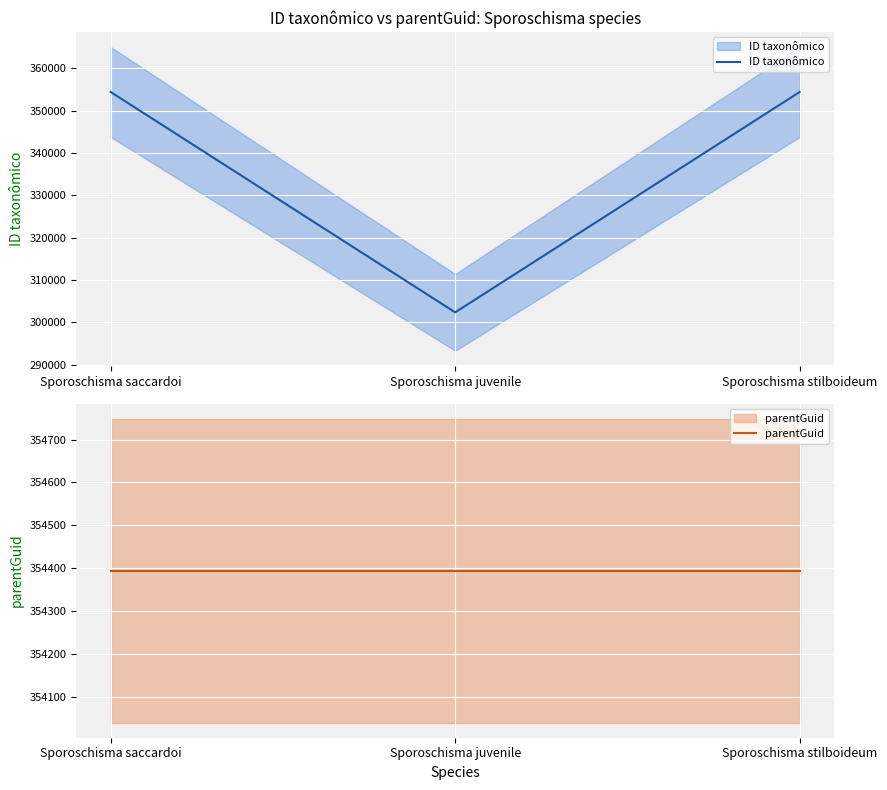

Rank the categories by parentGuid value from lowest to highest.

Sporoschisma saccardoi, Sporoschisma juvenile, Sporoschisma stilboideum